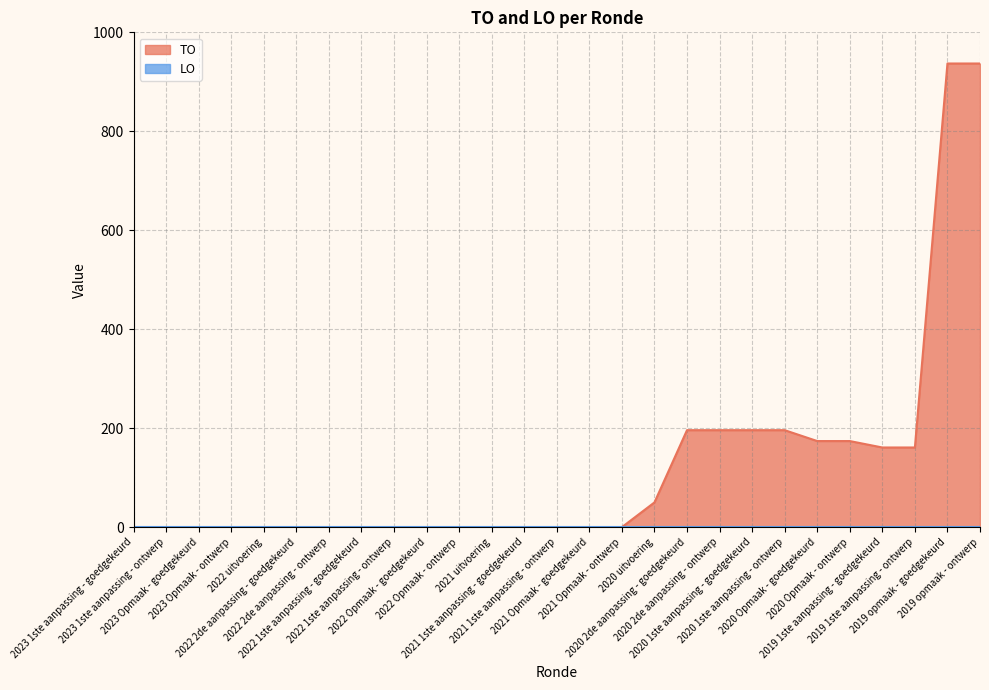

Approximately how many times larger is the value at 2020 1ste aanpassing - goedgekeurd compared to 2019 1ste aanpassing - ontwerp?

1.2